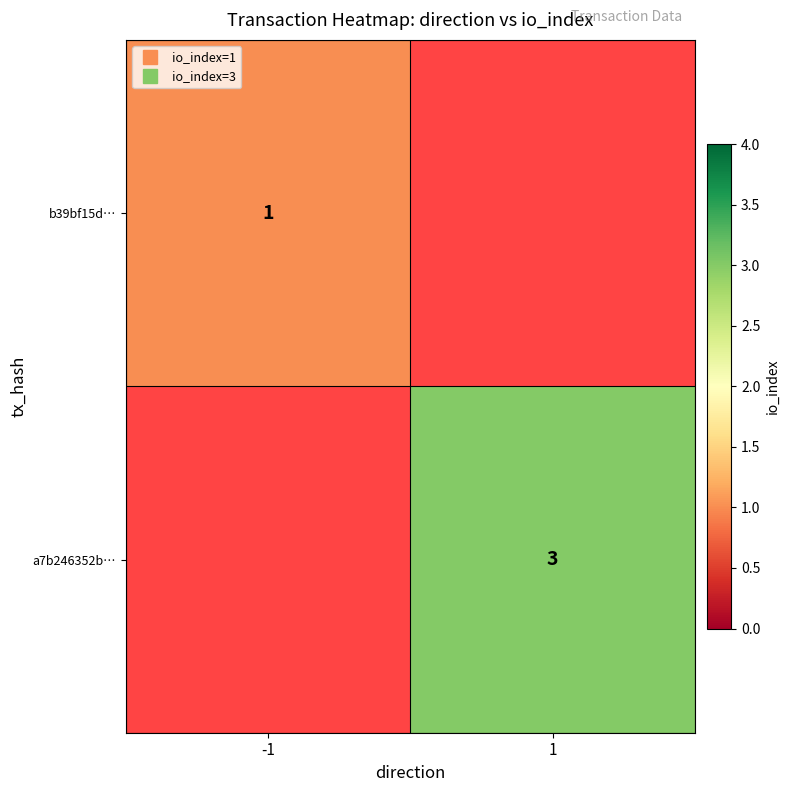

How many categories are shown in the chart?

2